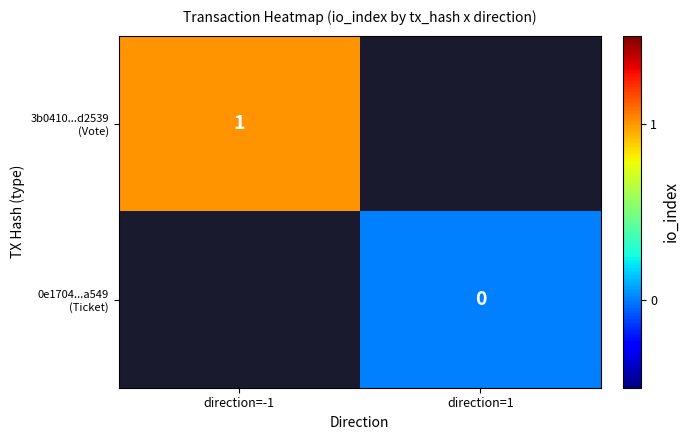

True or false: 3b0410...d2539 (Vote) has a value of 0.7 at direction=-1.

False